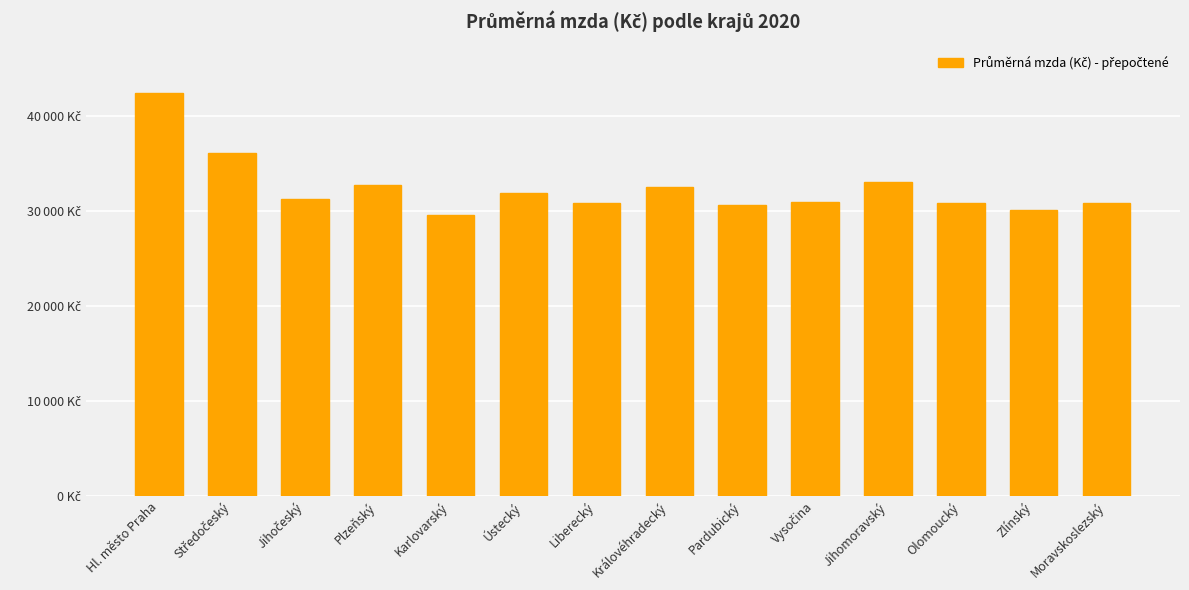

Rank the categories by value from highest to lowest.

Hl. město Praha, Středočeský, Jihomoravský, Plzeňský, Královéhradecký, Ústecký, Jihočeský, Vysočina, Liberecký, Olomoucký, Moravskoslezský, Pardubický, Zlínský, Karlovarský